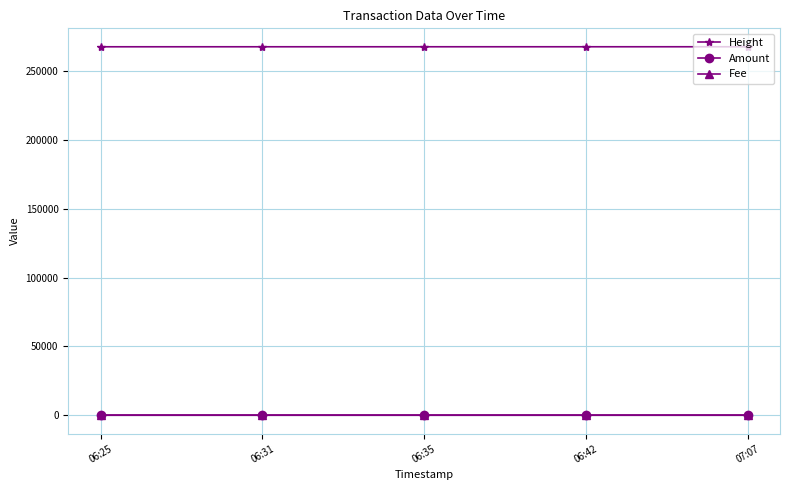

True or false: Height and Fee intersect in this chart.

False